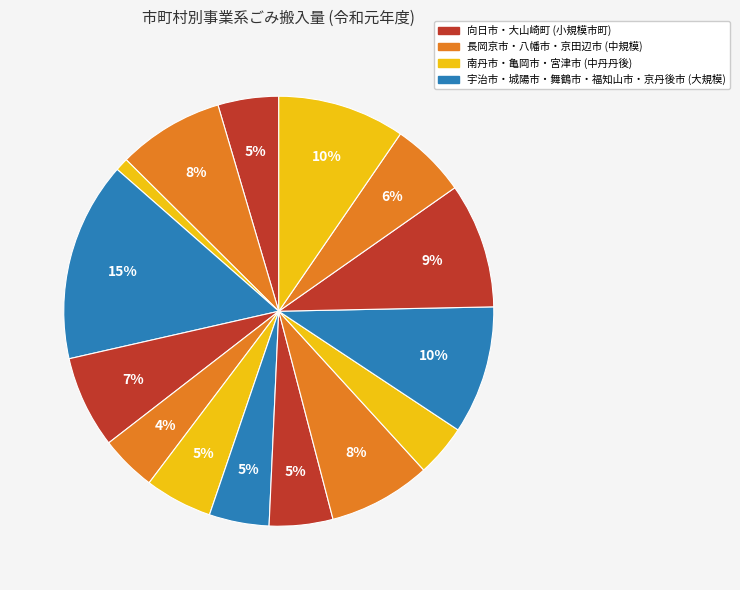

To the nearest percent, what is the difference between the largest and smallest slice percentages?

14%